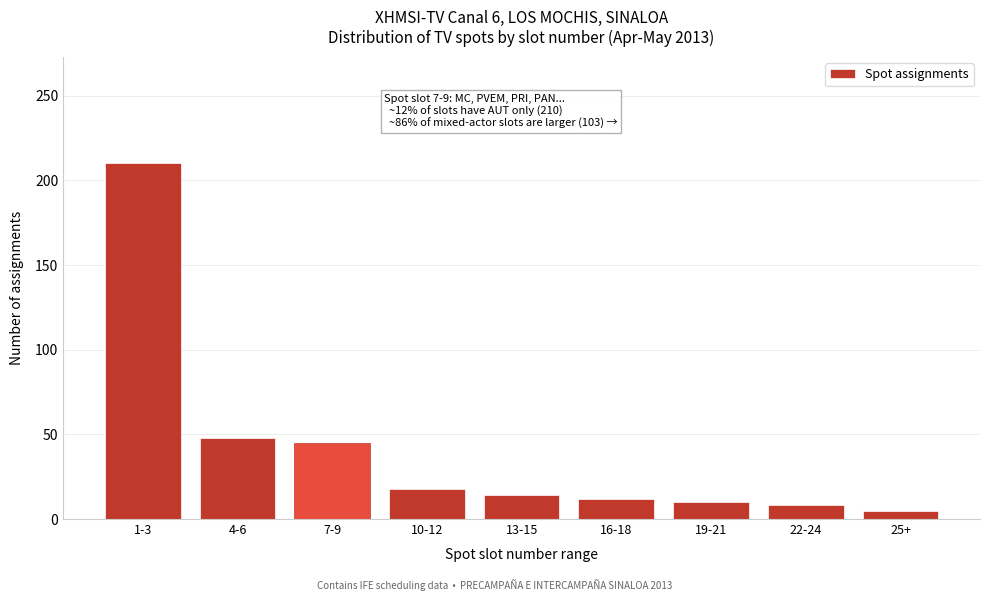

Reading left to right, extract all data points from this chart.

1-3=210	4-6=48	7-9=45	10-12=18	13-15=14	16-18=12	19-21=10	22-24=8	25+=5